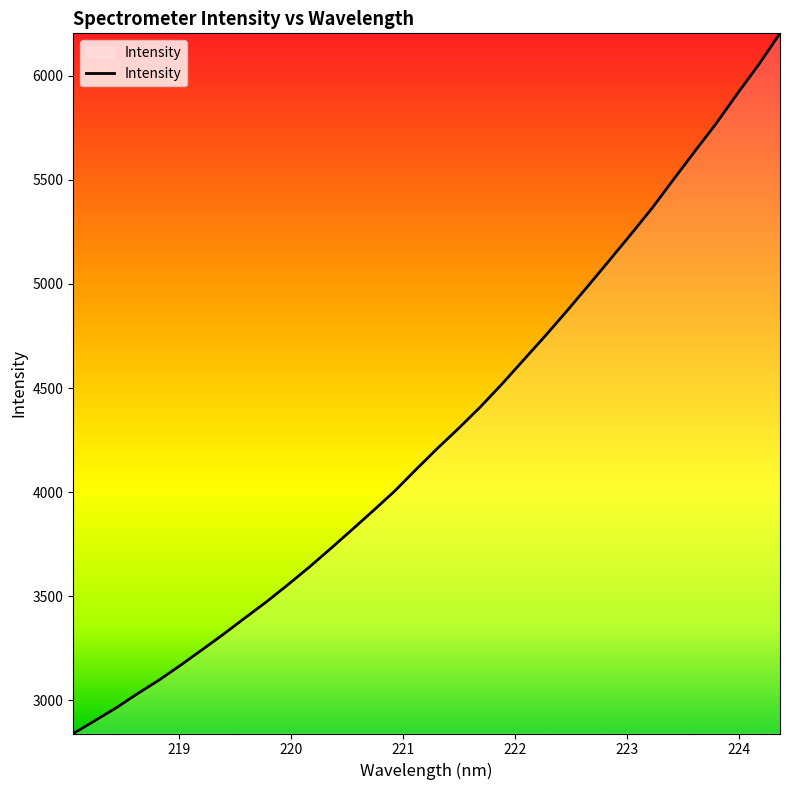

What is the difference between the maximum and minimum values?

3363.3